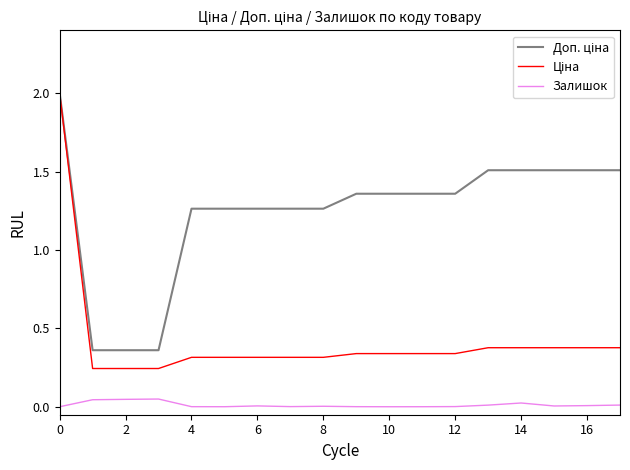

What is the maximum value shown in the chart?

2.0